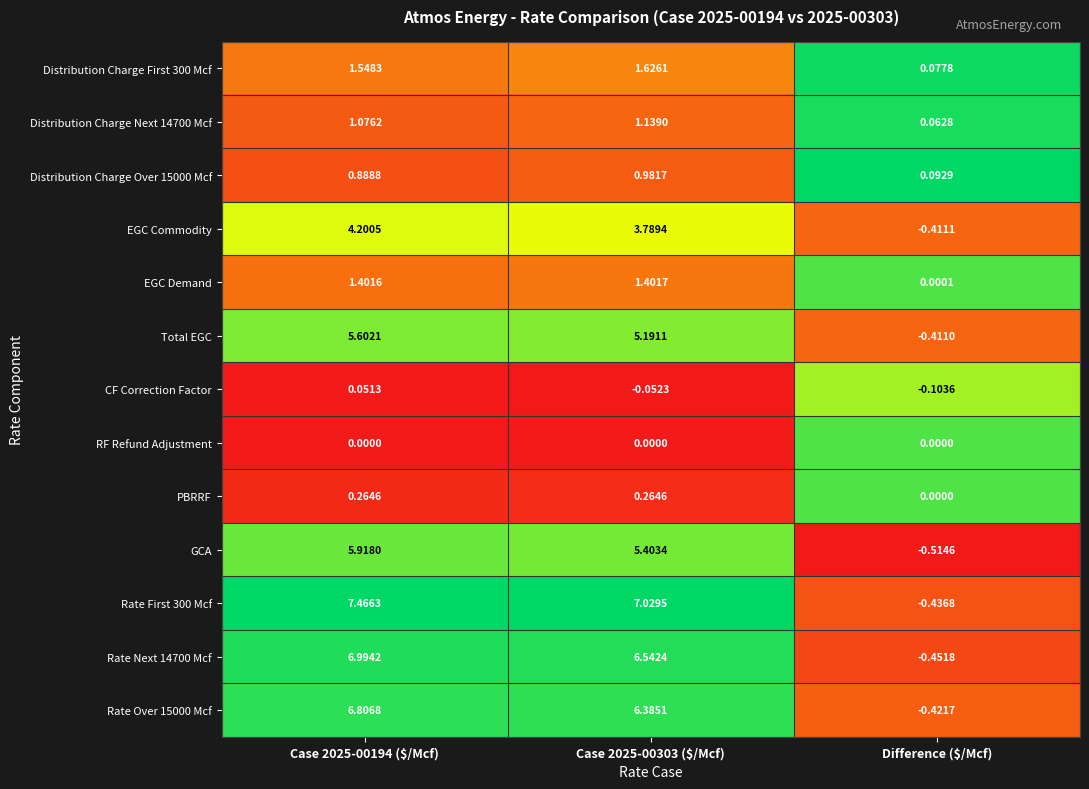

Which category has the highest value across all series?

Case 2025-00194 ($/Mcf)